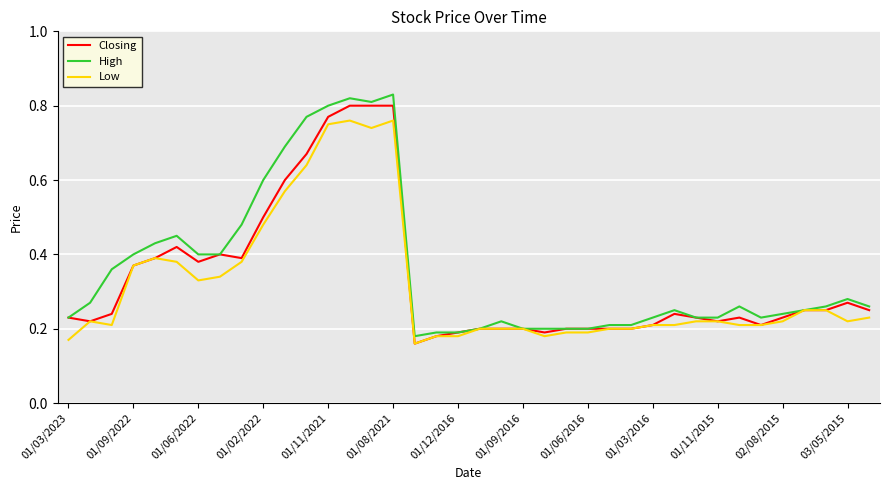

What are all the series names shown in the legend?

Closing, High, Low